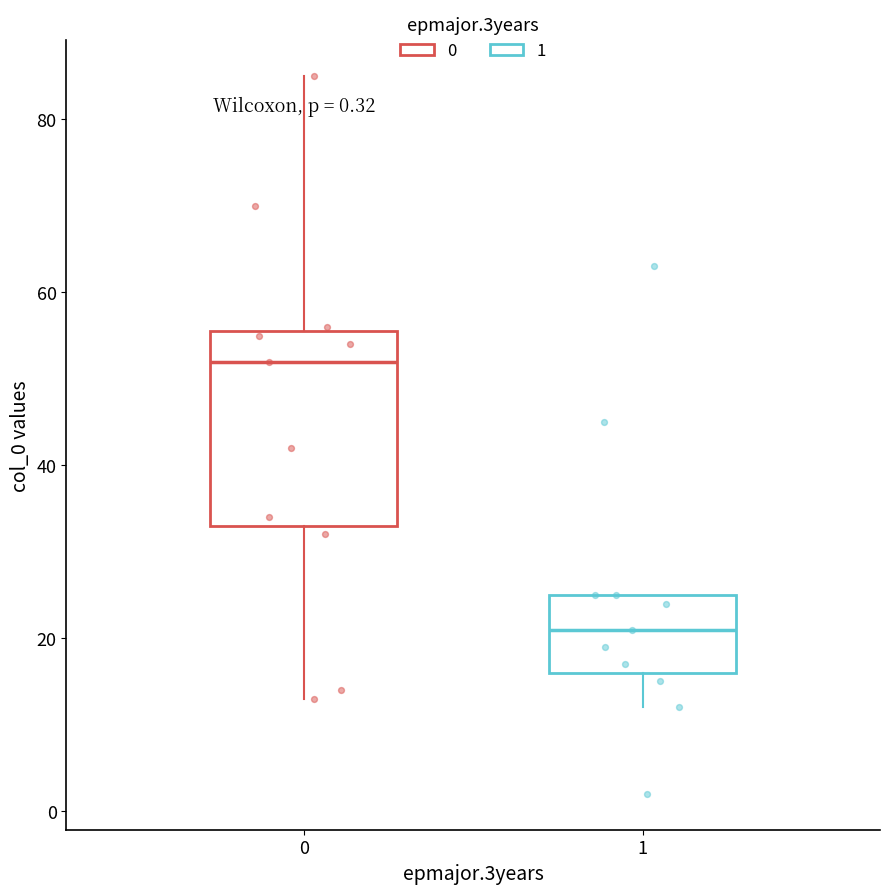

Which box is the tallest, from its lower edge to its upper edge?

0